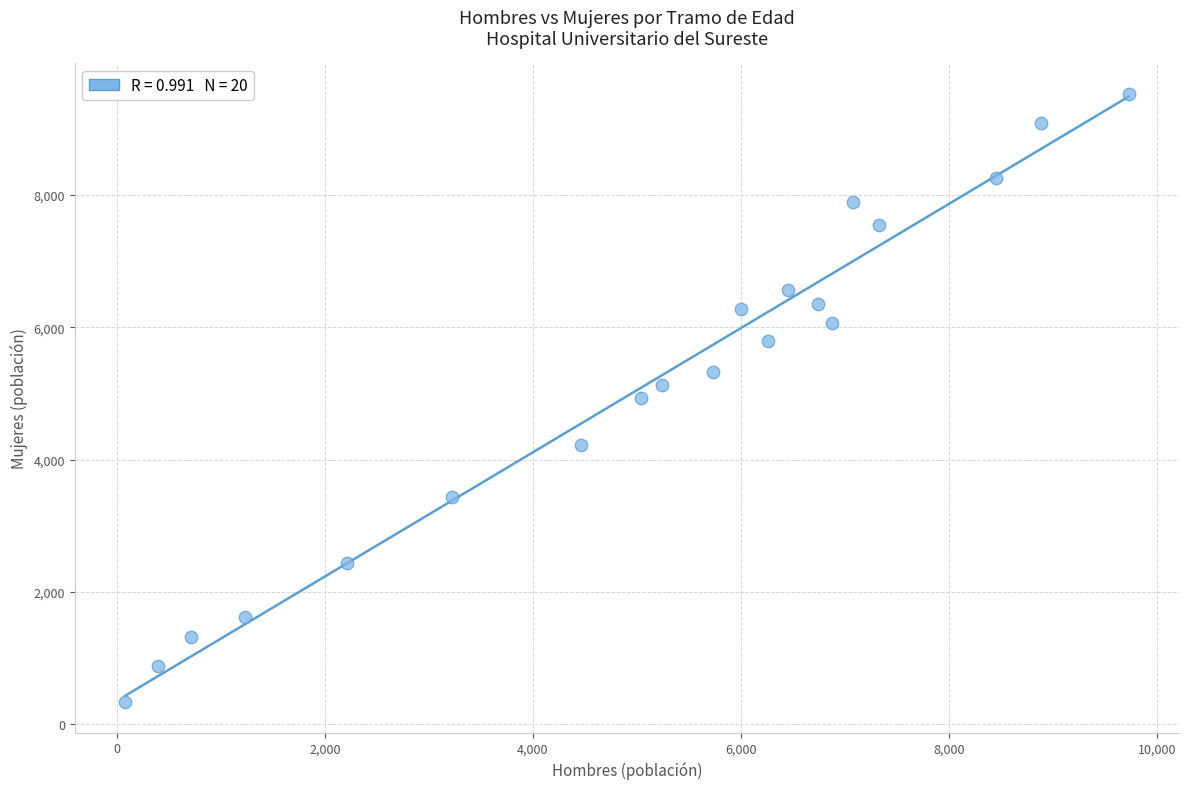

What is the range of X values (max minus min)?

9645